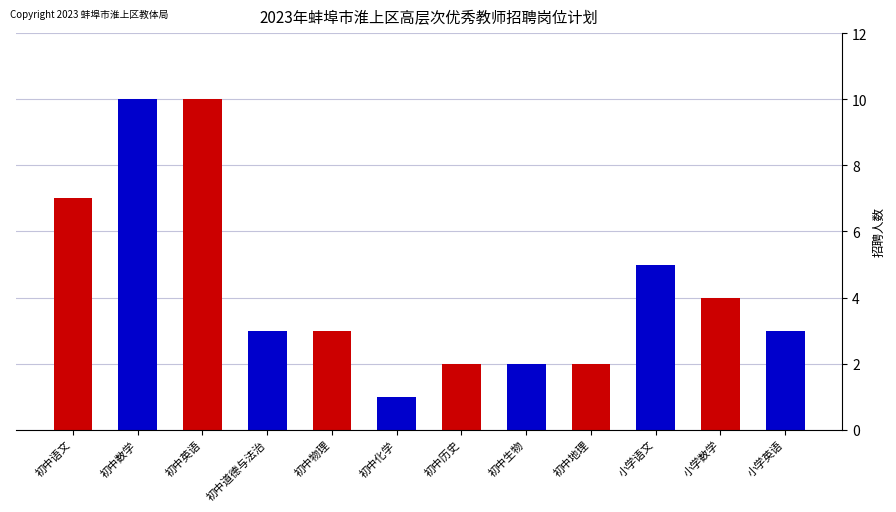

Count the number of data series in this chart.

1